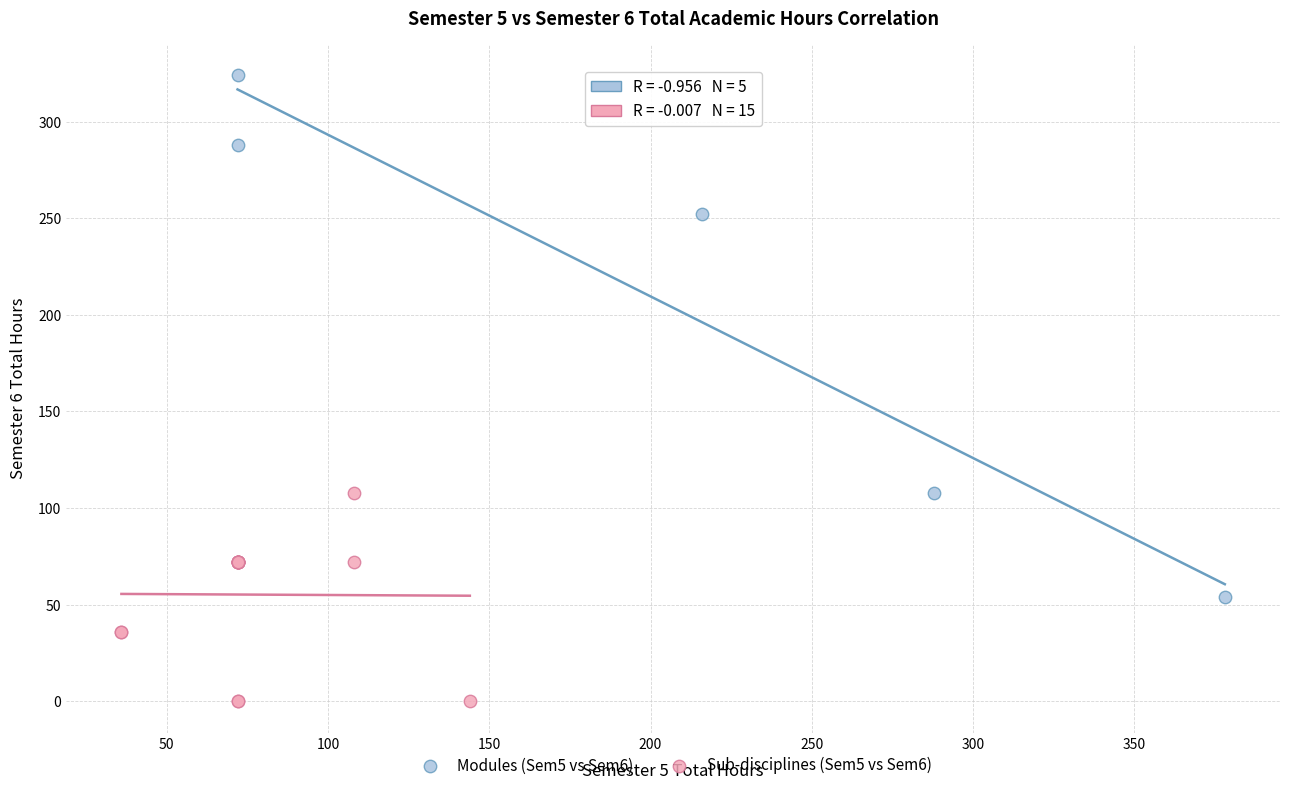

Which series contains the highest Y value?

Modules (Sem5 vs Sem6)